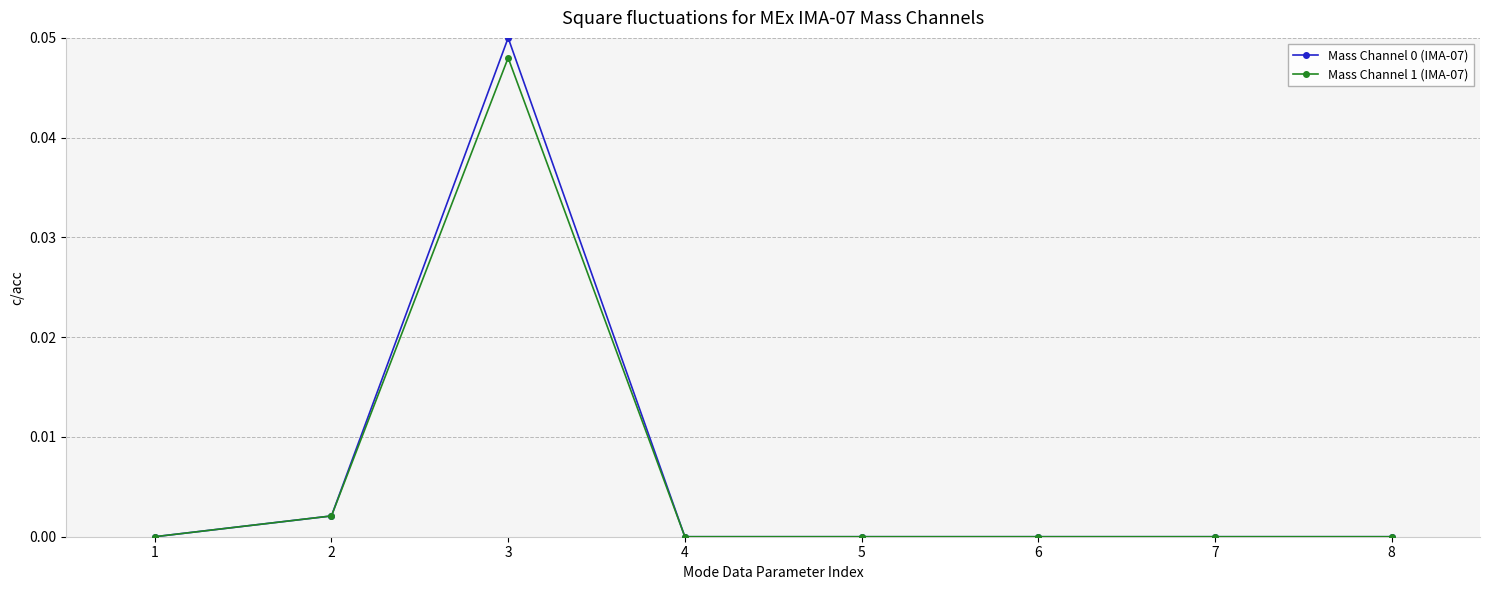

Does the chart have visible grid lines?

Yes